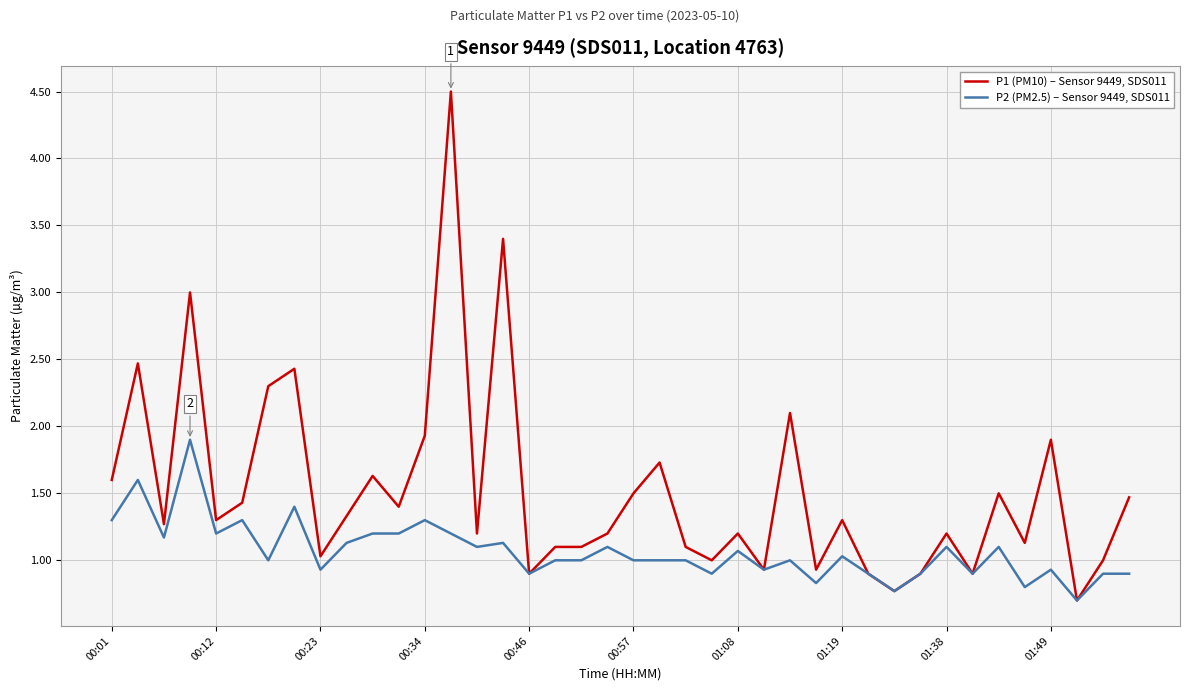

True or false: P2 (PM2.5) – Sensor 9449, SDS011 has more than 0 interior local peaks.

True